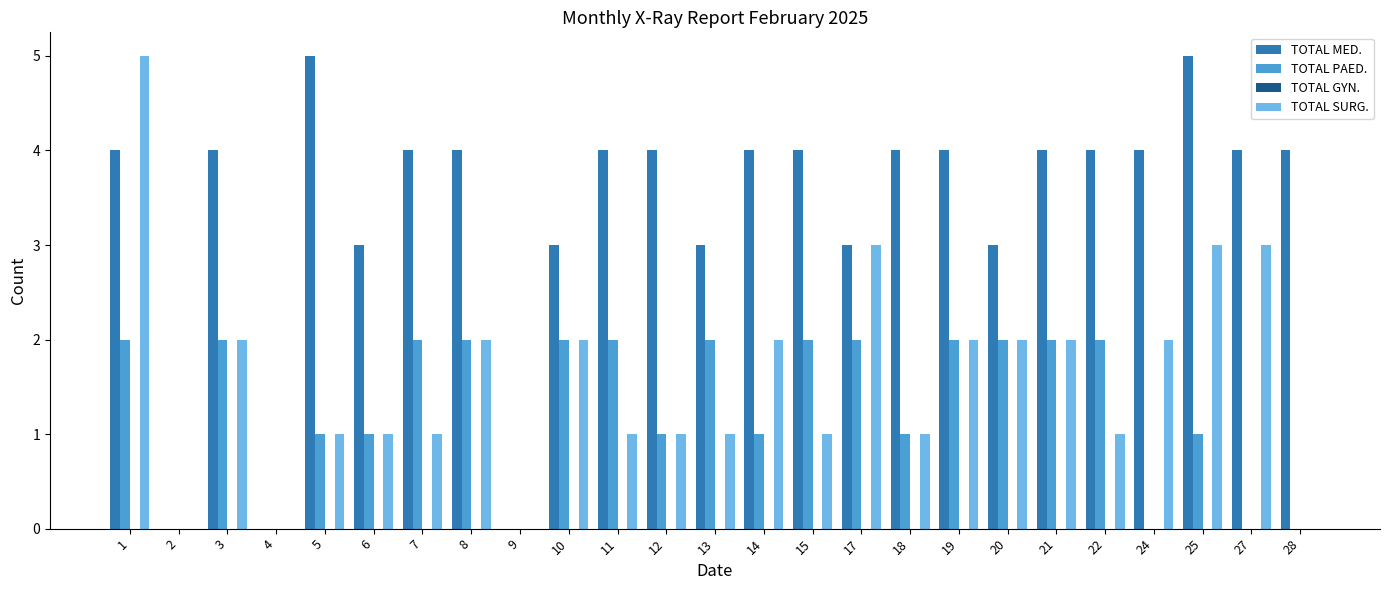

True or false: TOTAL PAED. has a value of 2 at 7.

True